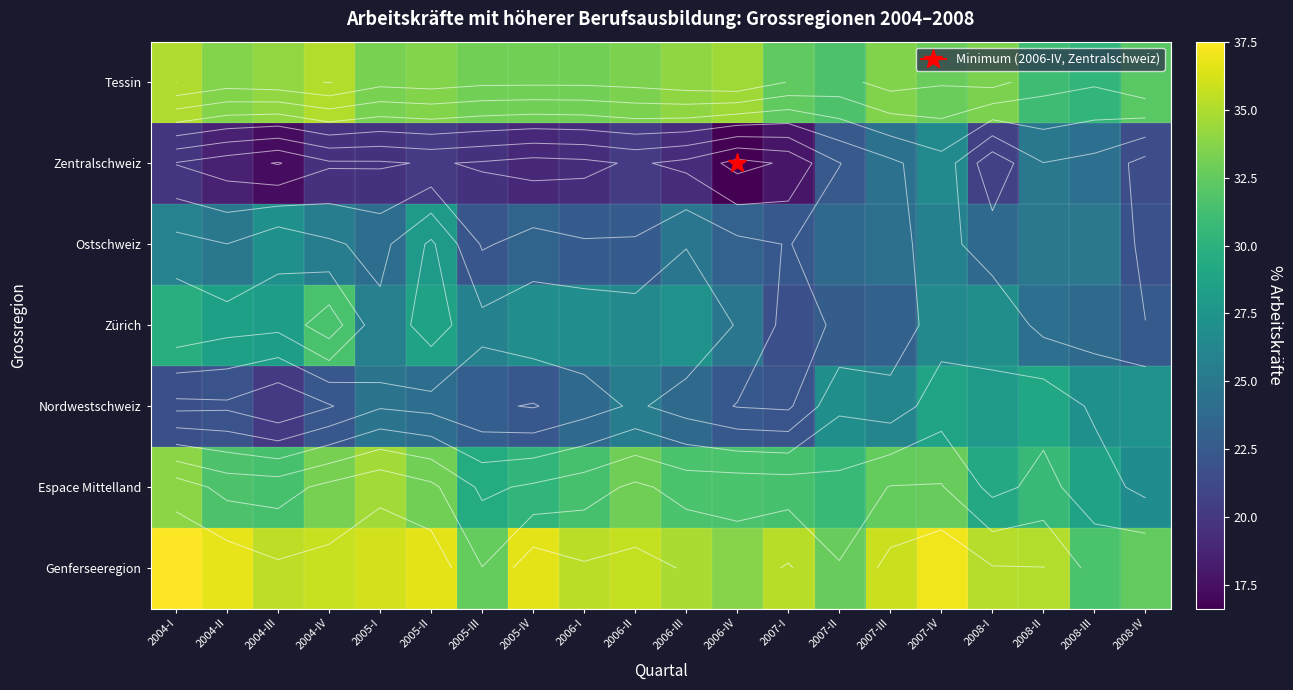

Which label corresponds to the smallest value in the chart?

2006-IV